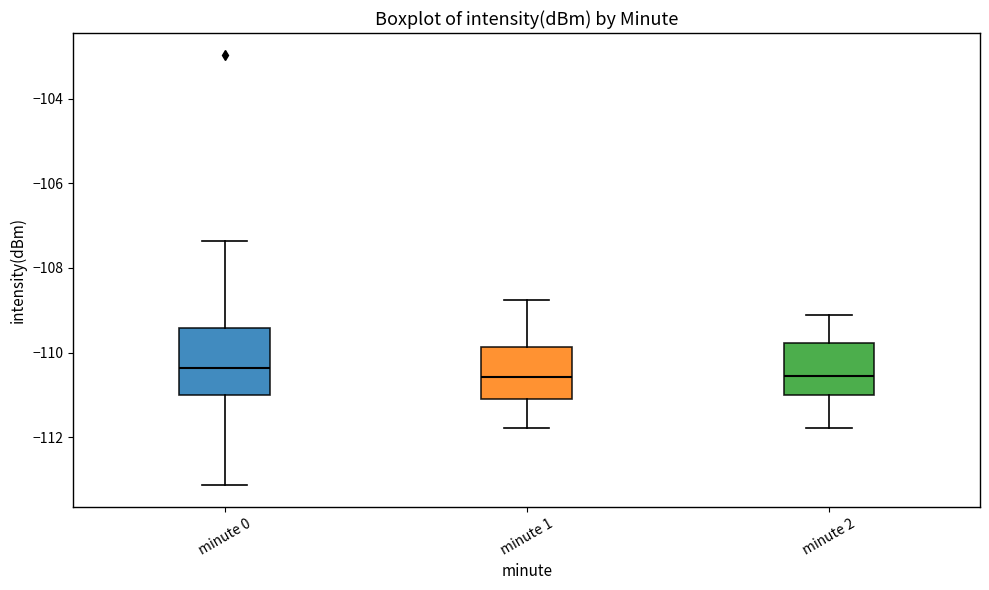

Where does the upper whisker of the box for minute 1 end on the y-axis? The values are not printed on the chart, so give them approximately, as read against the axis.

-108.8